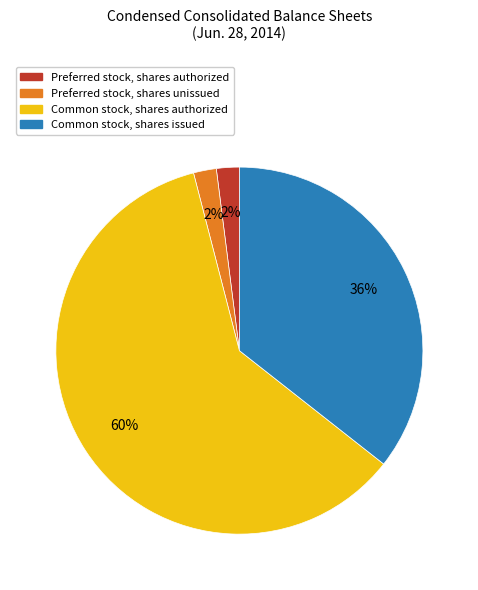

Count the number of slices in the pie.

4